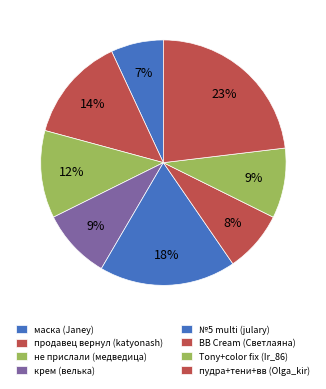

Rank the categories by value from highest to lowest.

пудра+тени+вв (Olga_kir), №5 multi (julary), продавец вернул (katyonash), не прислали (медведица), крем (велька), Tony+color fix (Ir_86), BB Cream (Светлаяна), маска (Janey)